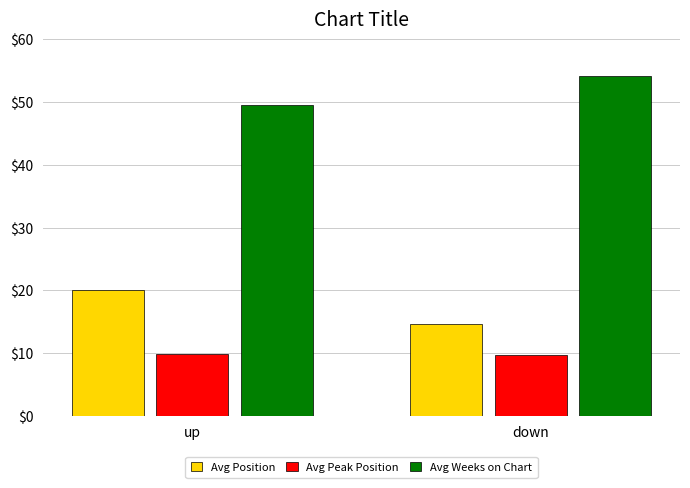

What position from the left is up?

1